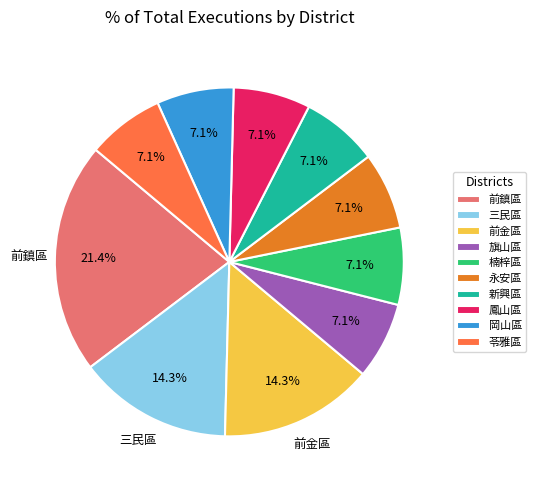

To the nearest percent, what is the average slice percentage?

10%